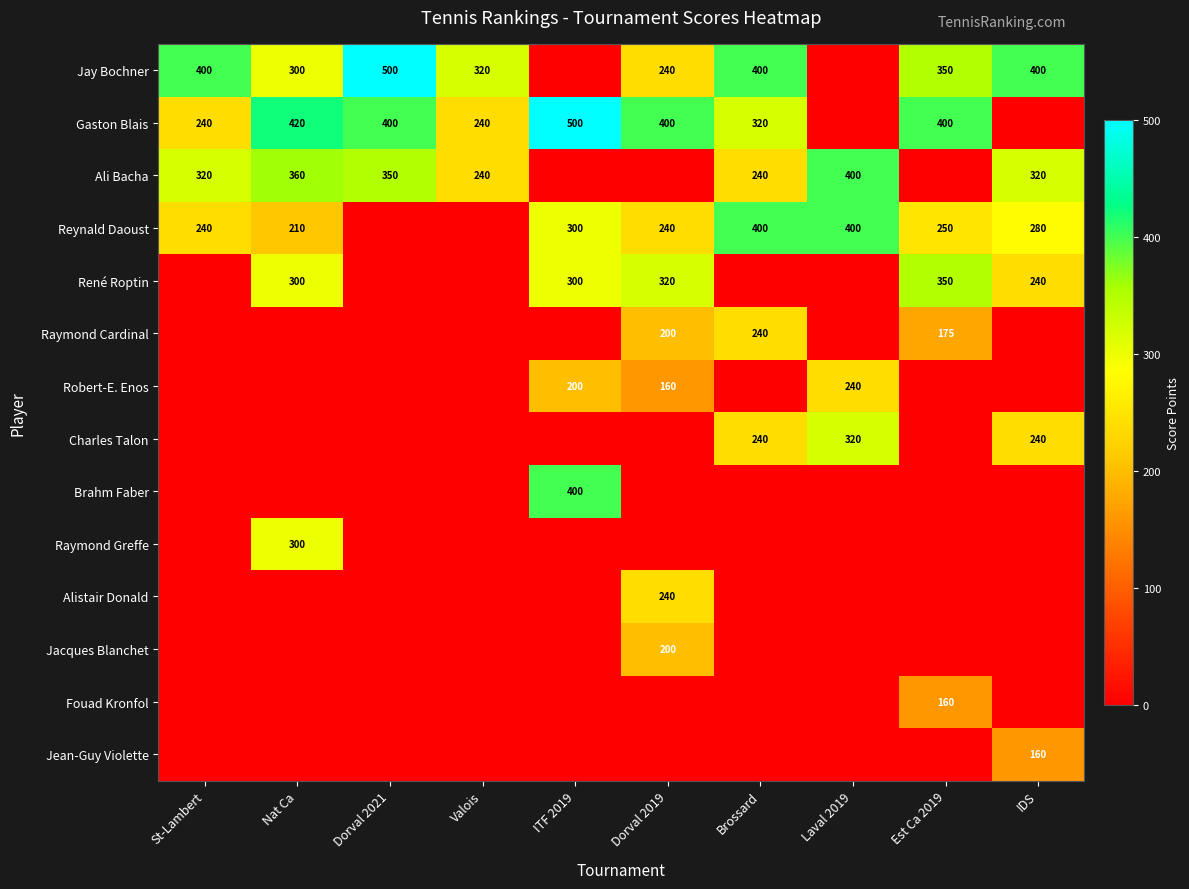

The Reynald Daoust series shows 434 at IDS. True or false?

False